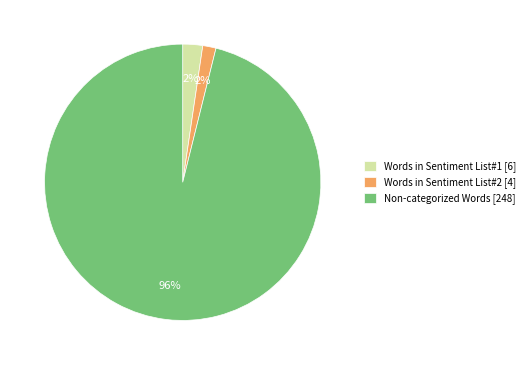

How many segments does this pie chart have?

3